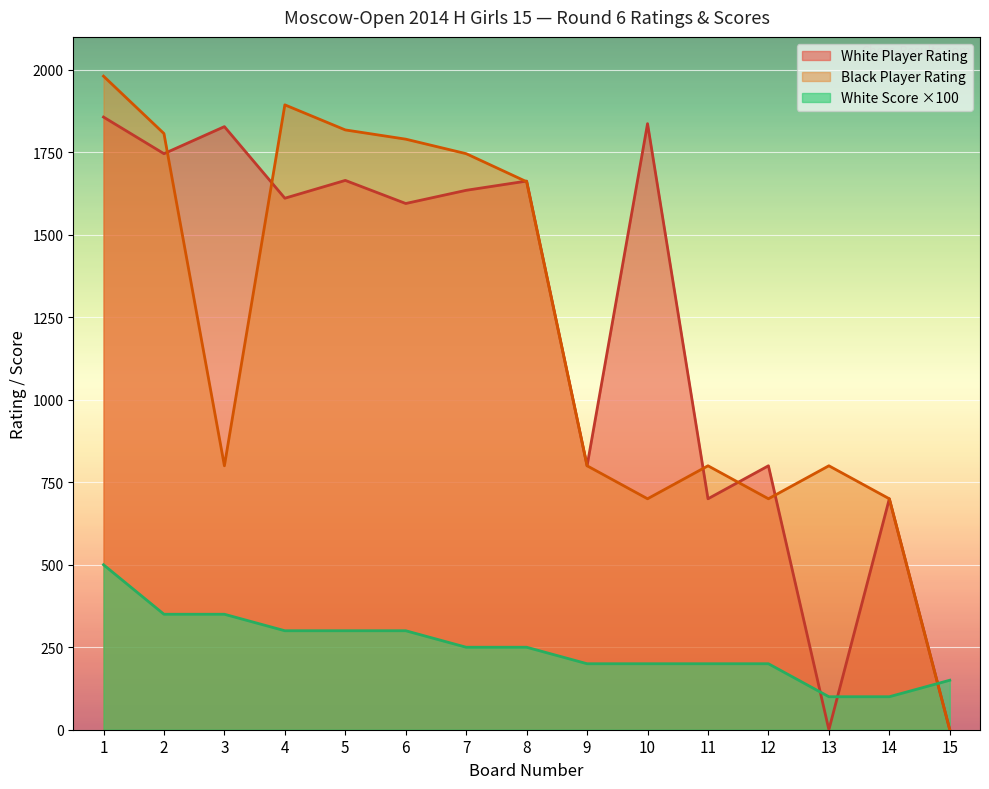

What value does the White Score series have at 5, to the nearest 10?

300